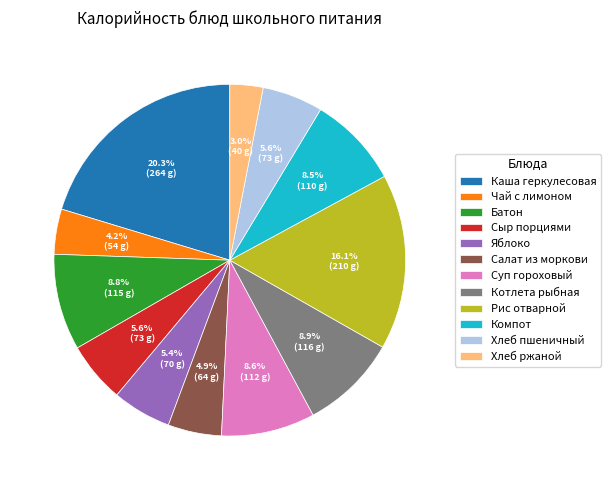

Which category has the biggest portion of the pie?

Каша геркулесовая